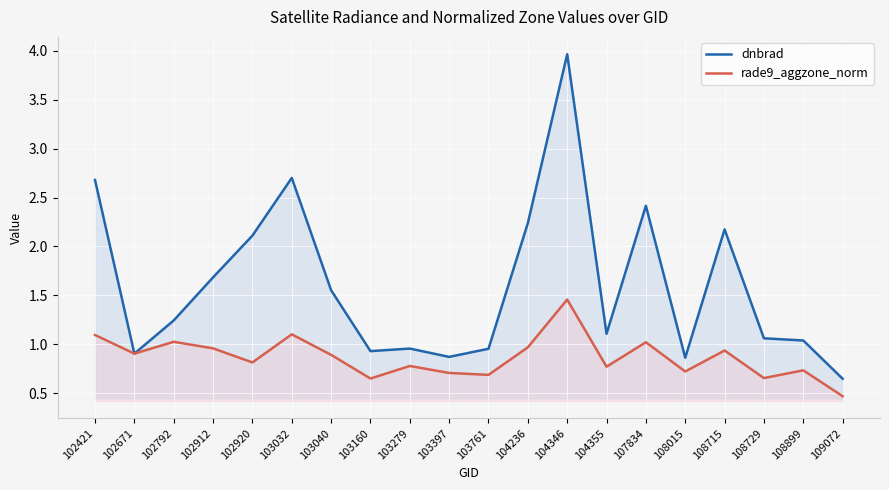

Reading right to left, list all the values displayed in this chart.

dnbrad: 0.6	1.0	1.1	2.2	0.9	2.4	1.1	4.0	2.2	1.0	0.9	1.0	0.9	1.6	2.7	2.1	1.7	1.2	0.9	2.7
rade9_aggzone_norm: 0.5	0.7	0.7	0.9	0.7	1.0	0.8	1.5	1.0	0.7	0.7	0.8	0.6	0.9	1.1	0.8	1.0	1.0	0.9	1.1